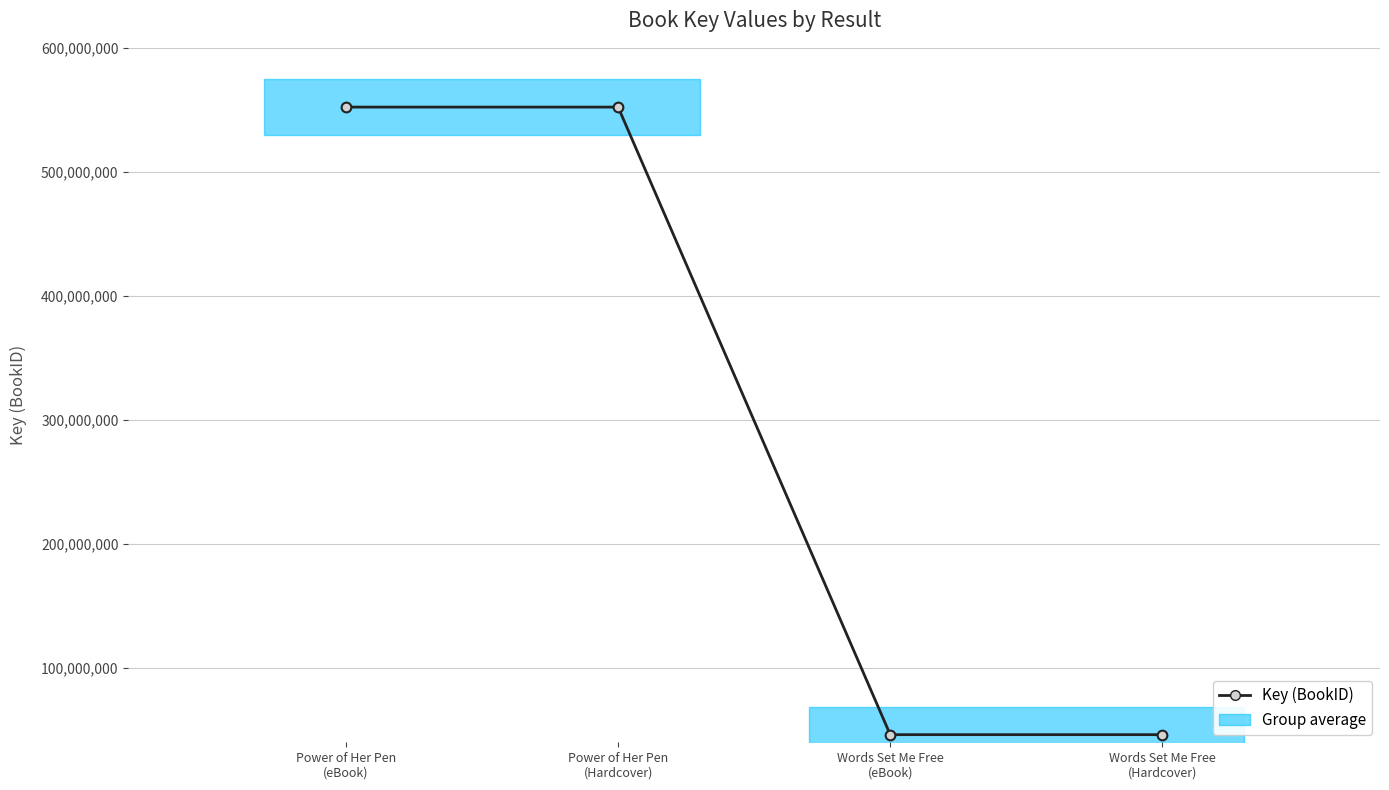

Approximately how many times larger is the value at Power of Her Pen
(eBook) compared to Words Set Me Free
(Hardcover)?

12.0